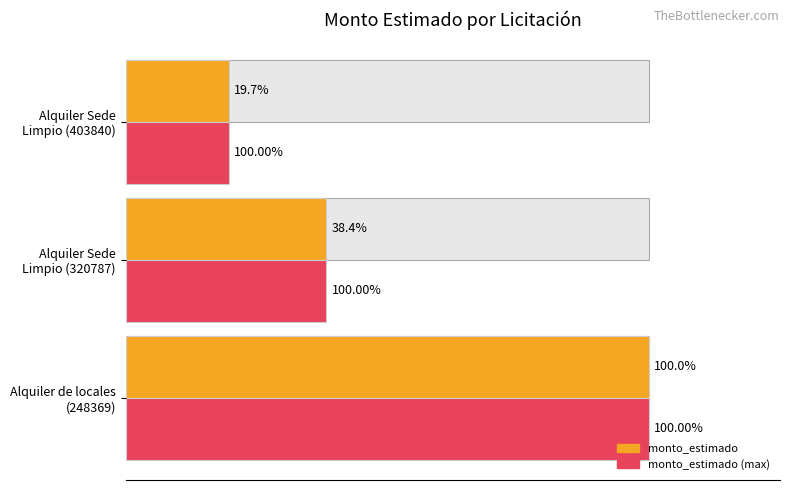

Reading left to right, extract all data points from this chart.

monto_estimado: 840000000	322212000	165815040
monto_estimado (max): 840000000	322212000	165815040